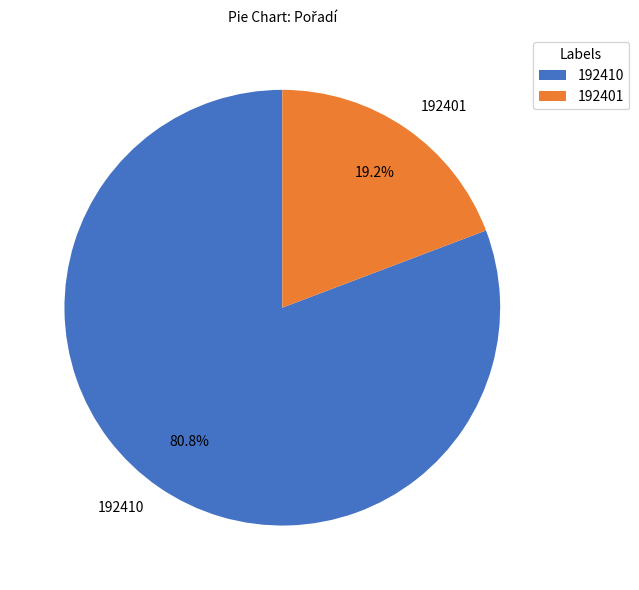

What percentage is NOT represented by 192410?

19.2%